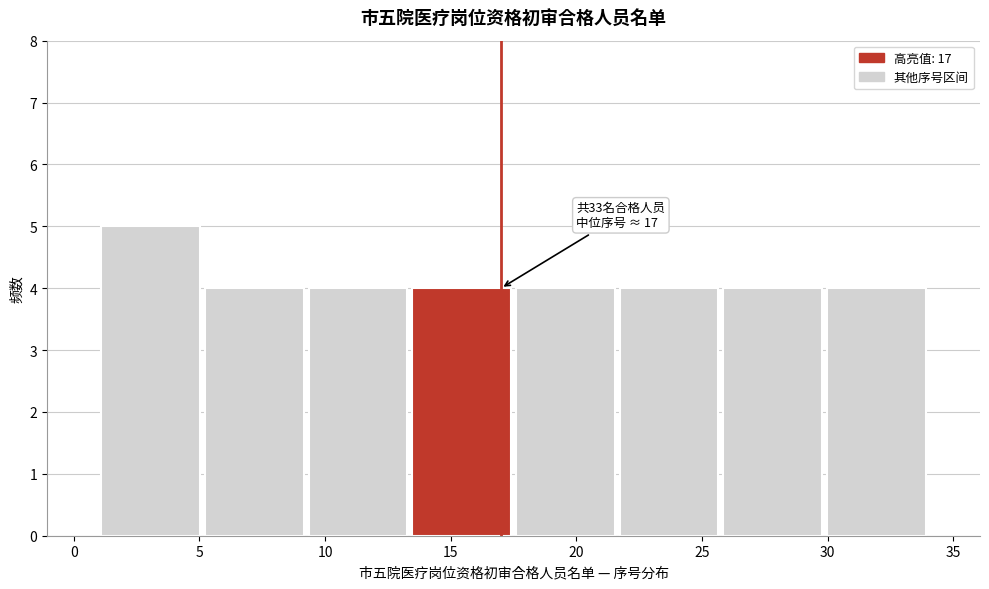

Over which range of the x-axis is the bar tallest?

1.0 to 5.0